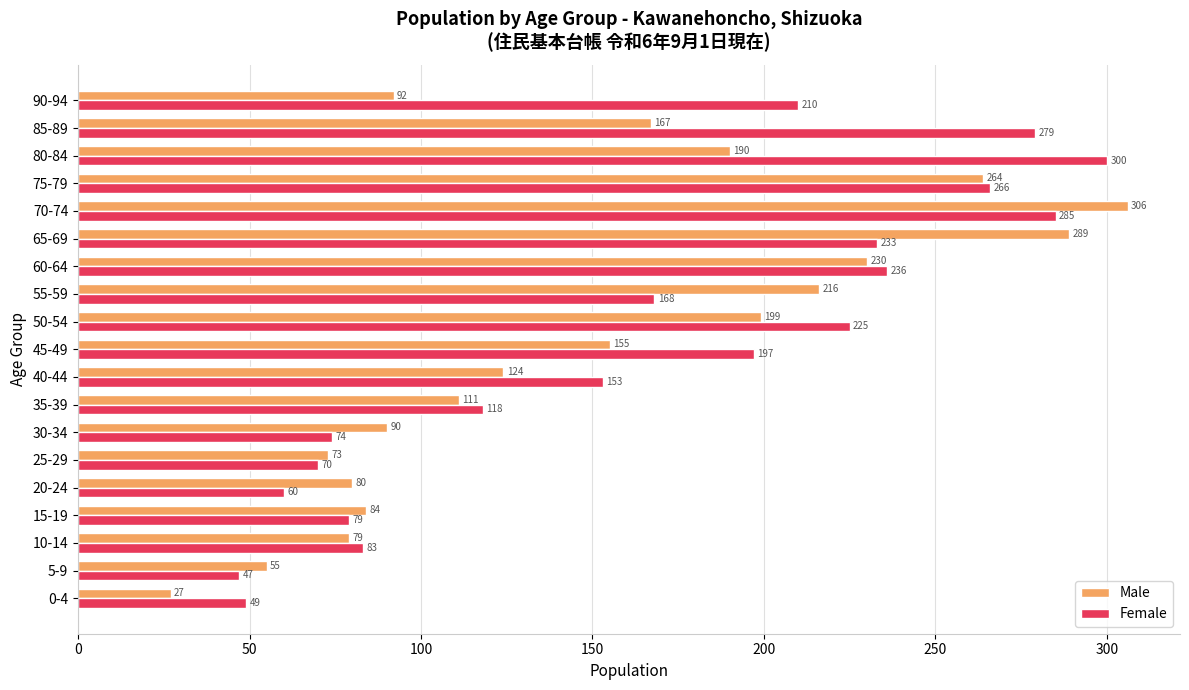

What is the difference between the second highest and minimum values in the Male series?

262